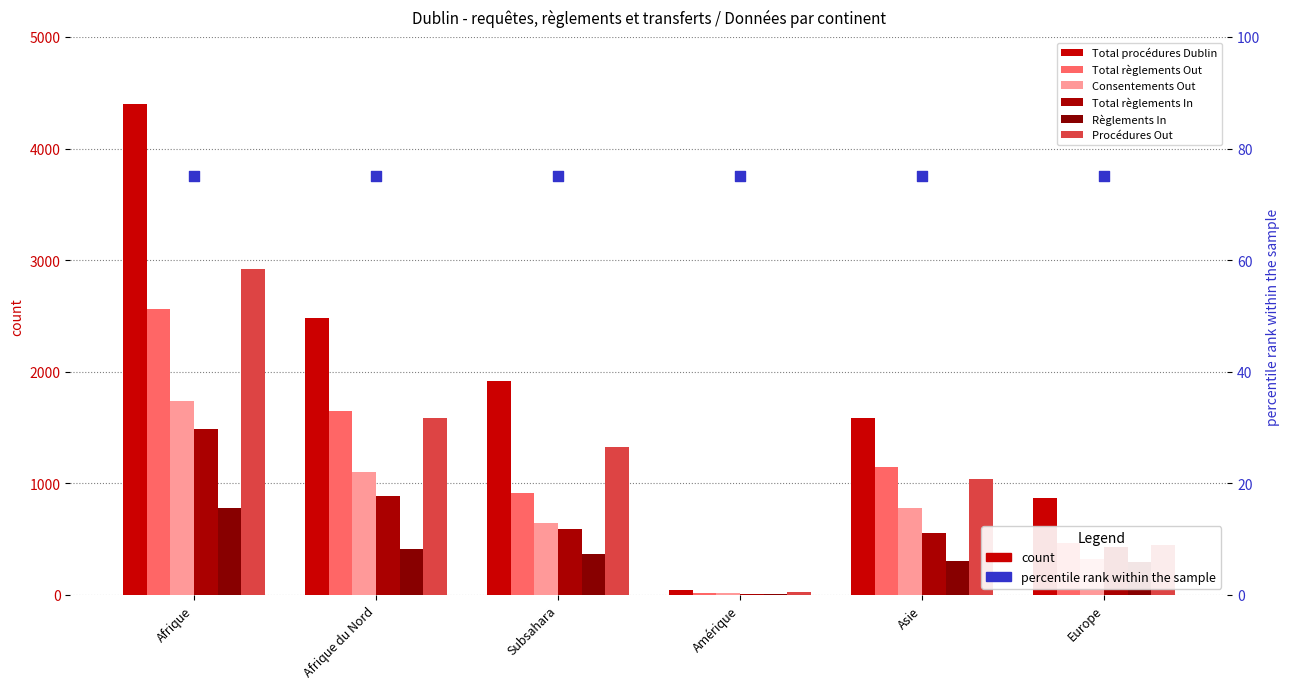

What is the total value across all series at Europe?

2829